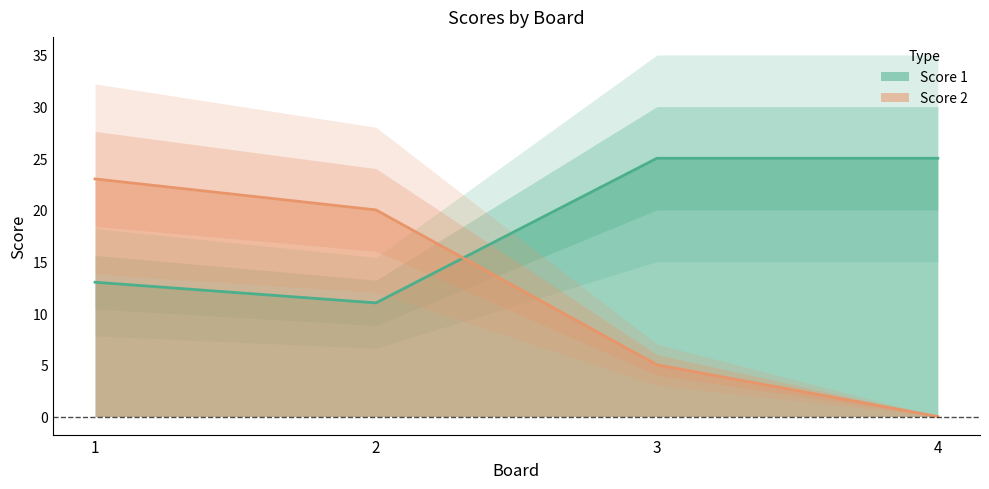

Which series has the largest total across all categories?

Score 1